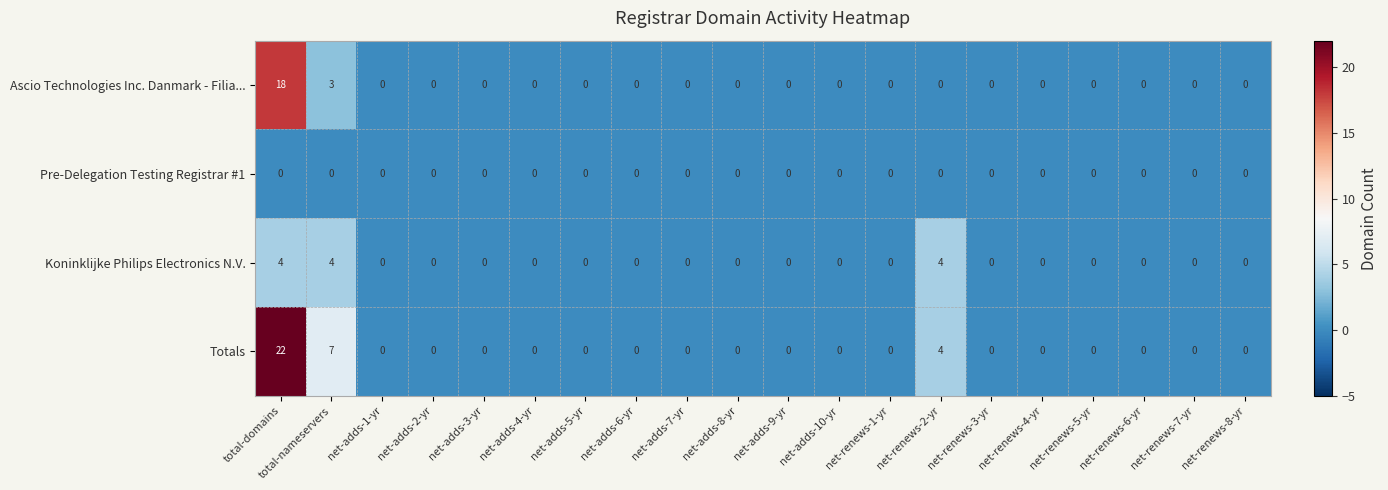

Which series has the largest total across all categories?

Totals